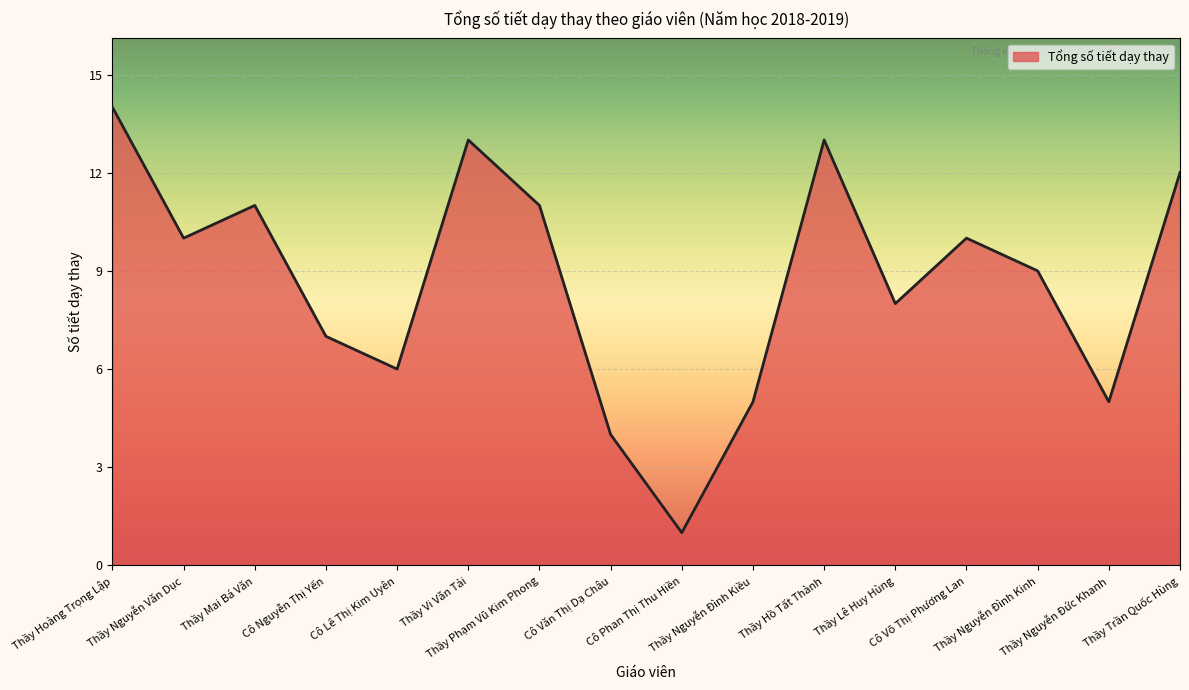

Which category has the lowest value across all series?

Cô Phan Thị Thu Hiền